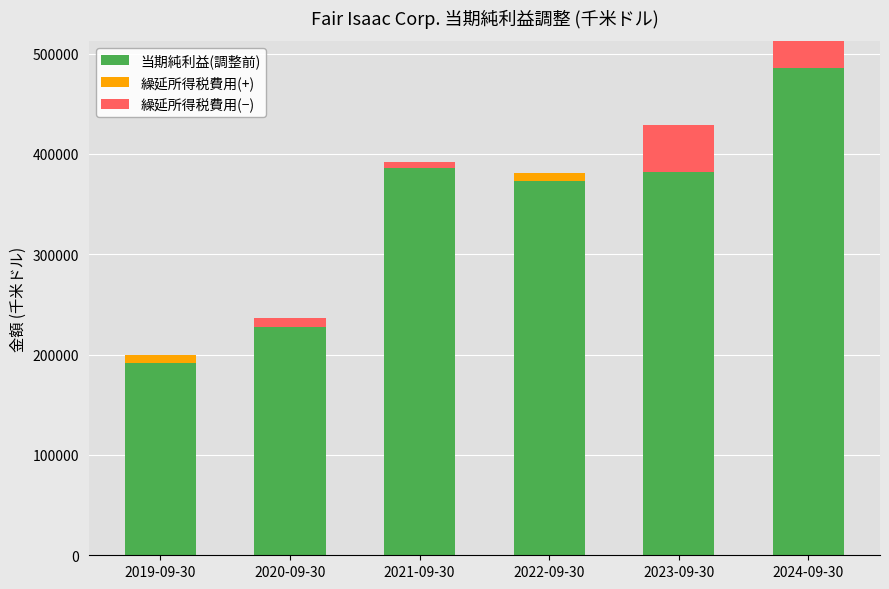

What is the value of the 繰延所得税費用(+) bar at the 1st from the left?

7701